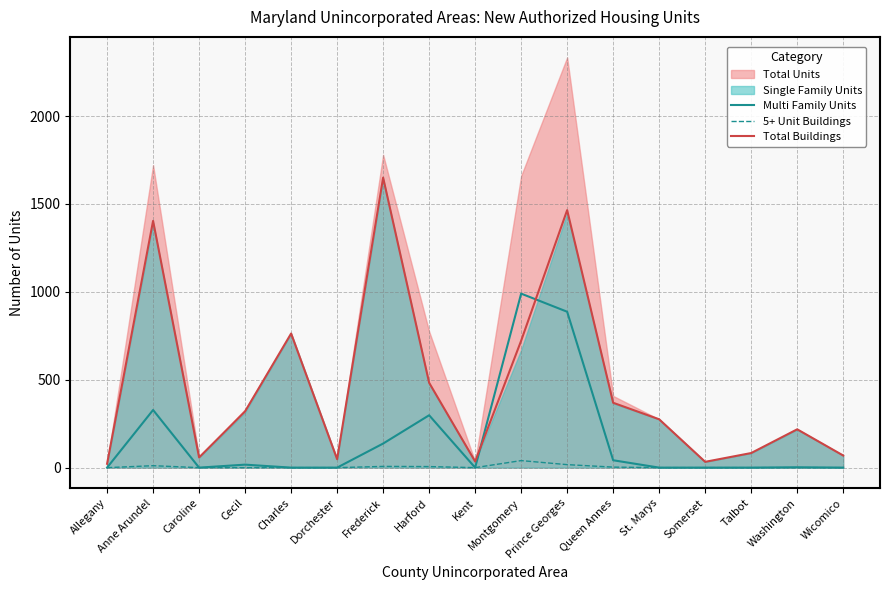

Which category has the highest value in the Total Buildings series?

Frederick